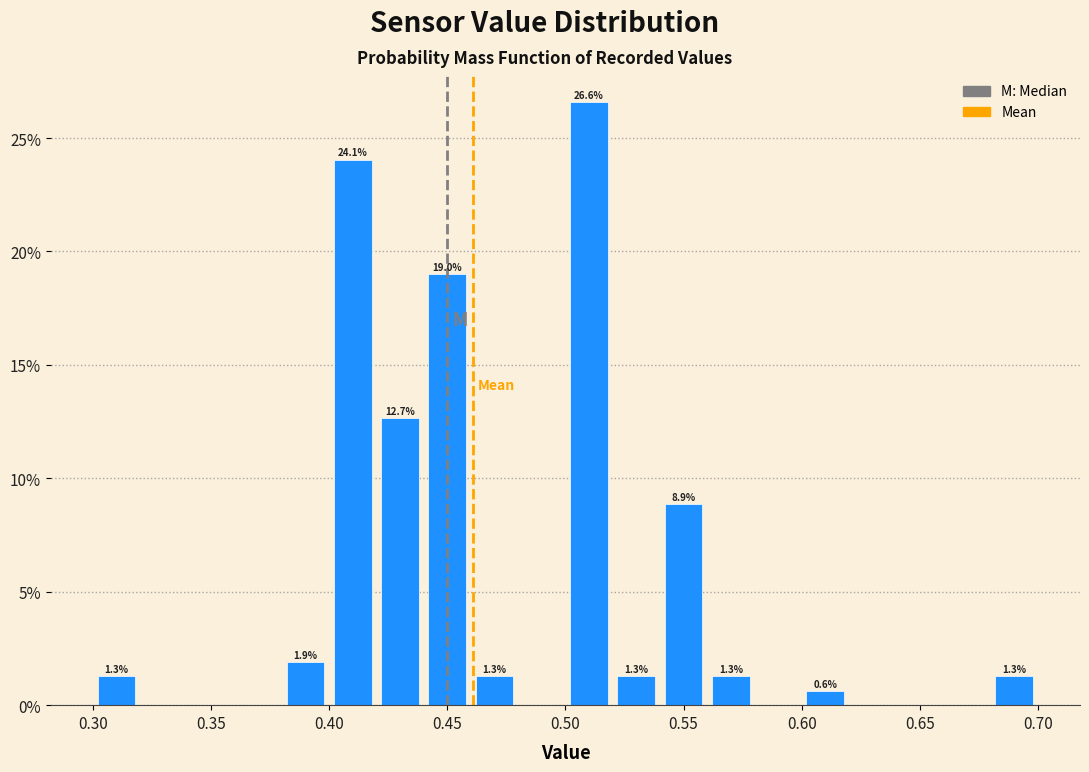

Which range on the x-axis has the tallest bar?

0.50 to 0.52